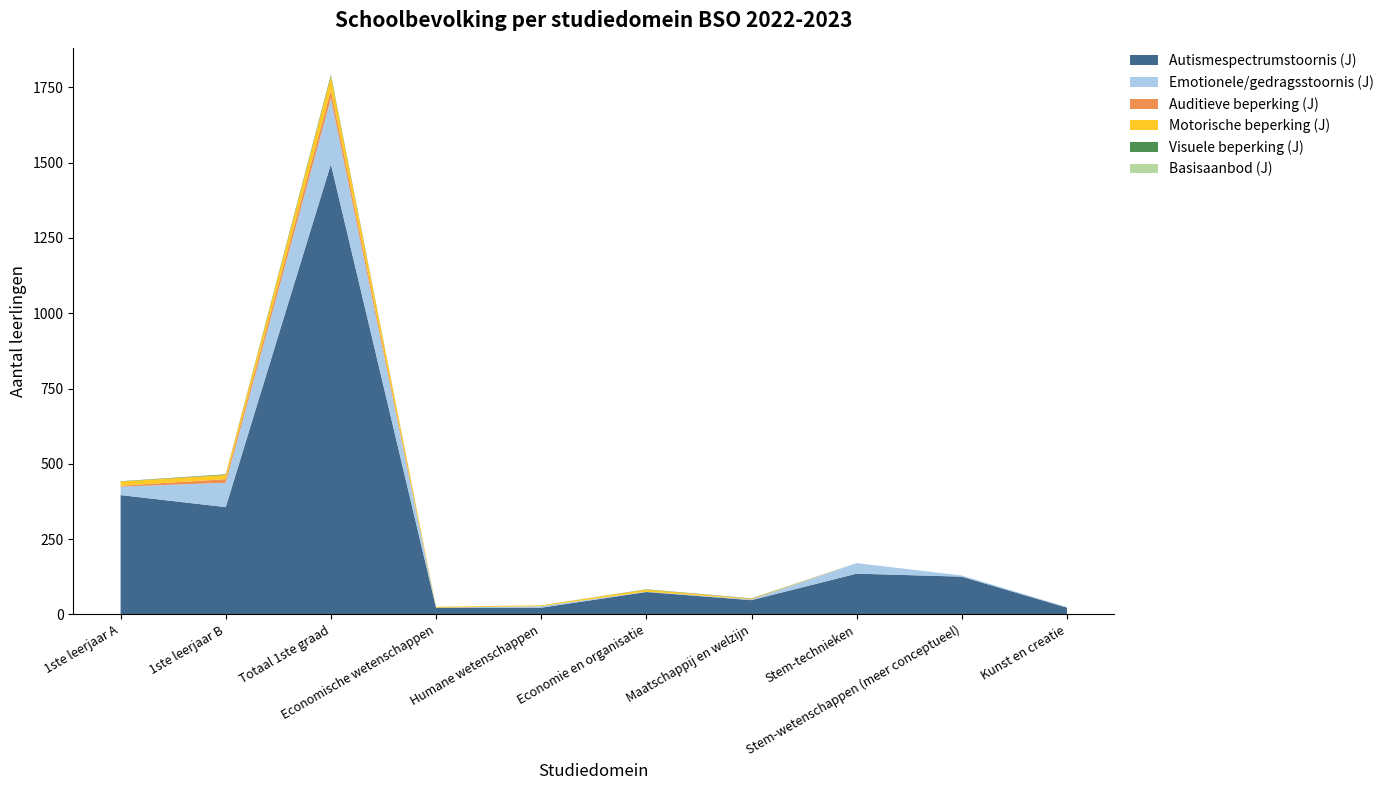

Reading left to right, what are all the values shown in this chart?

Autismespectrumstoornis (J): 396	356	1495	22	22	74	47	135	125	22
Emotionele/gedragsstoornis (J): 28	81	219	0	5	1	2	35	4	2
Auditieve beperking (J): 3	12	27	0	0	0	1	0	0	0
Motorische beperking (J): 14	14	46	3	3	7	2	0	0	0
Visuele beperking (J): 1	2	5	0	0	1	1	0	0	0
Basisaanbod (J): 0	0	0	0	0	0	0	0	0	0